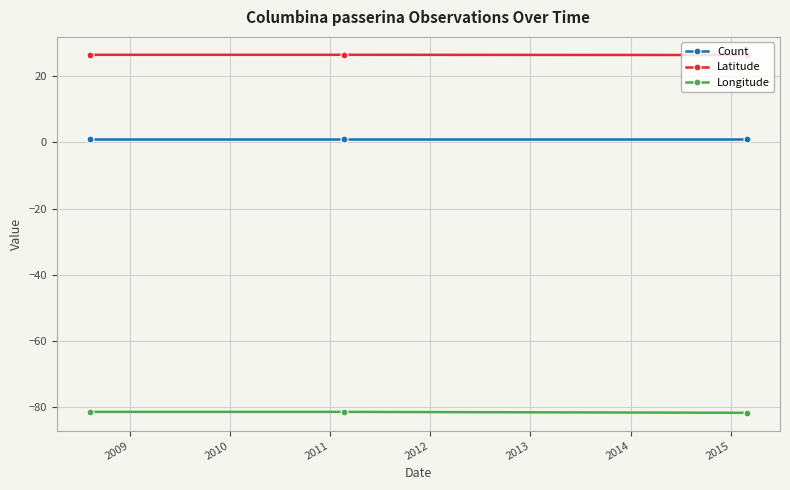

What is the maximum value for Longitude?

-81.3